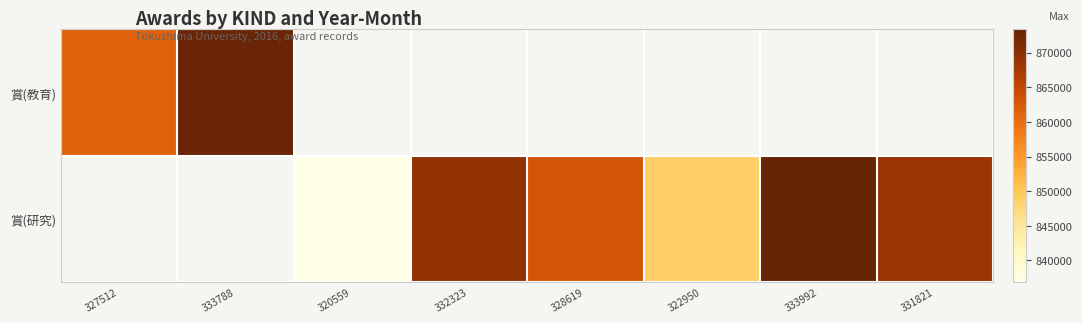

What is the smallest value displayed?

836894.0